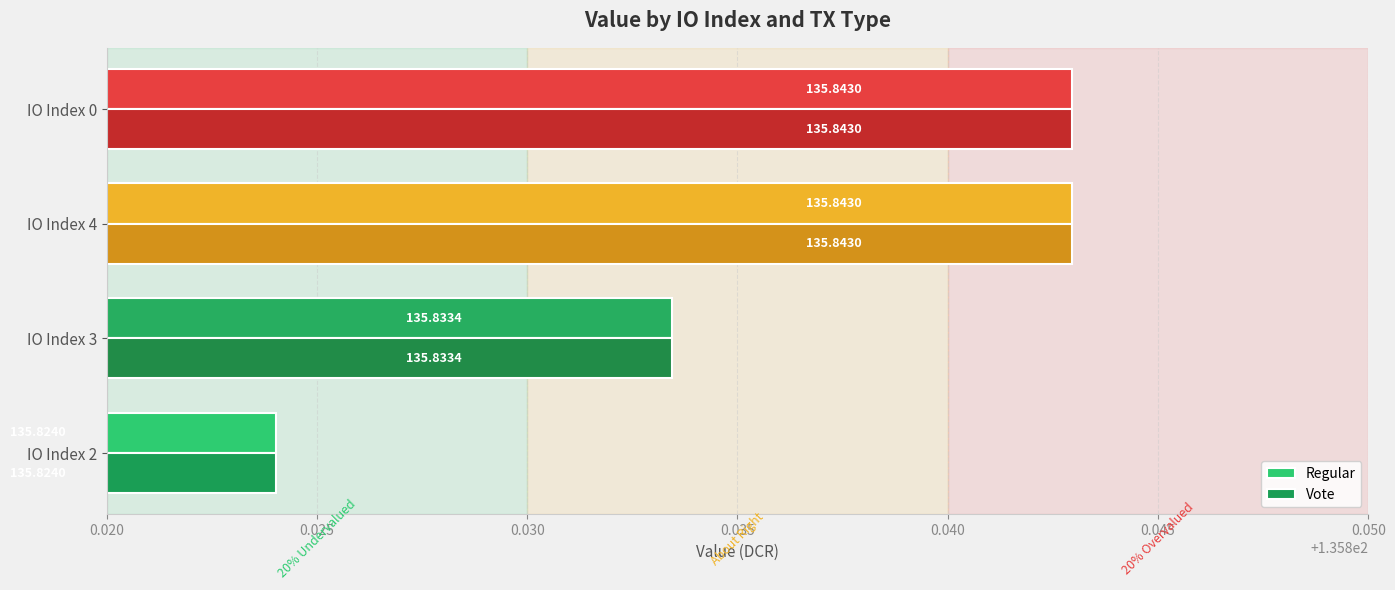

What is the sum of all Vote values?

543.3